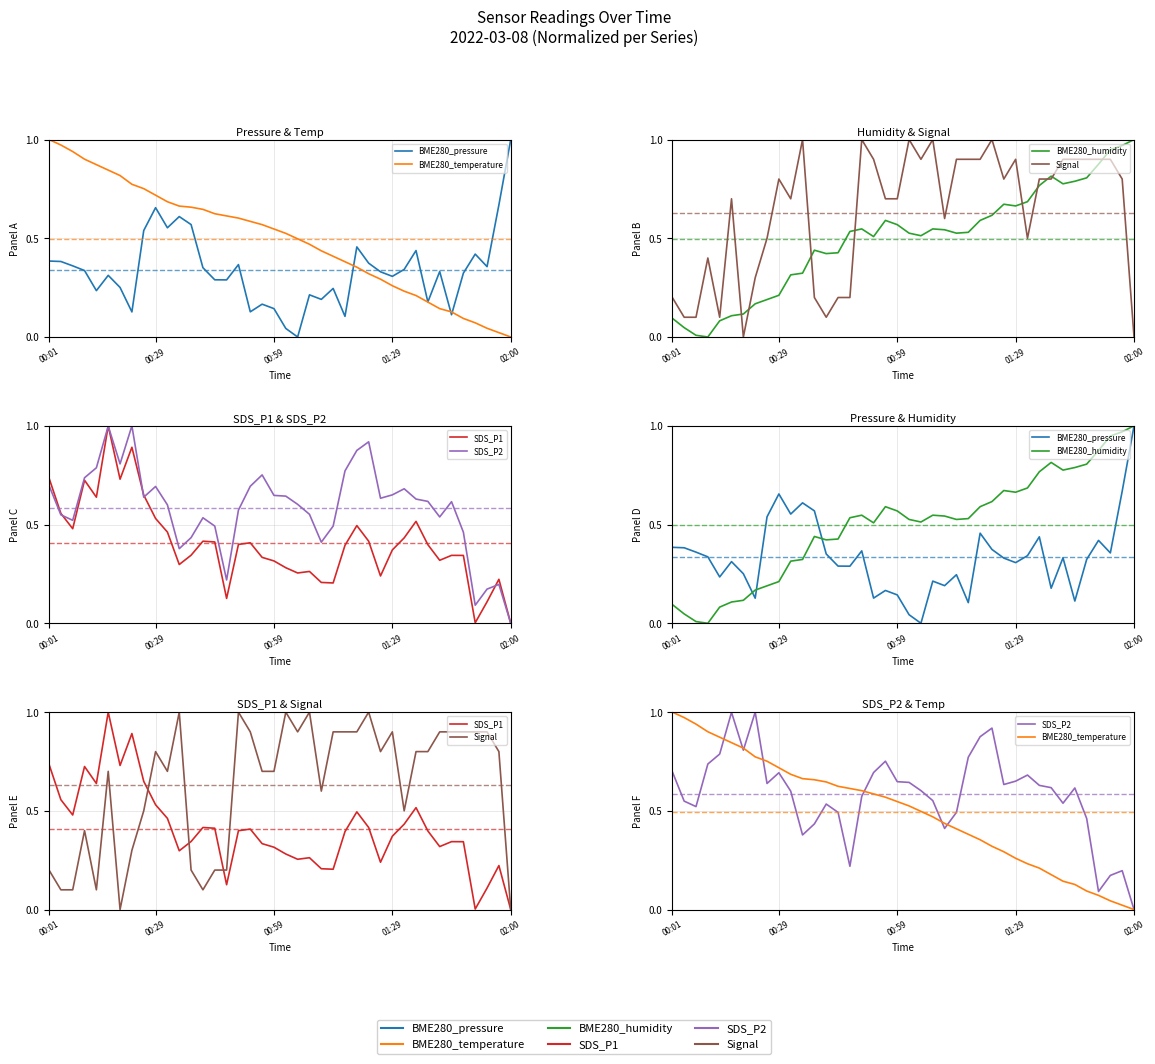

Which series has the largest total across all categories?

Signal